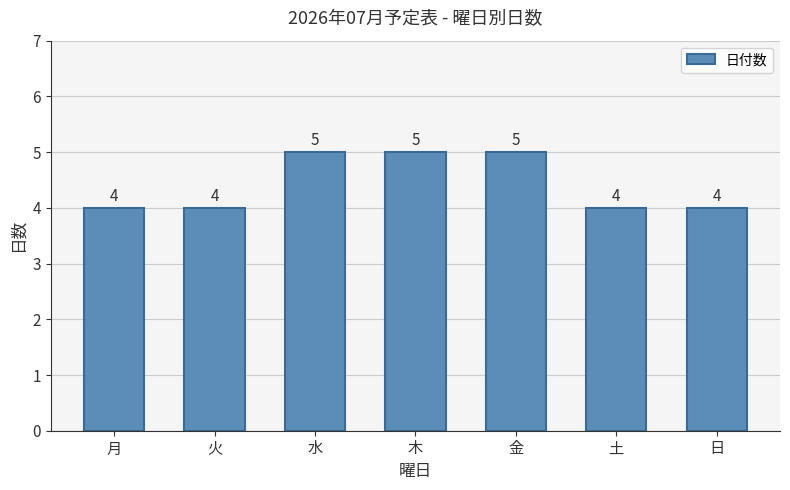

What value does the data have at 火?

4